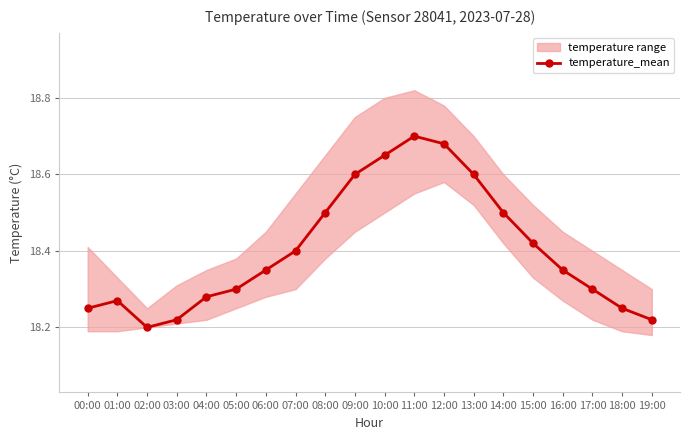

Read the value at 18:00.

18.2